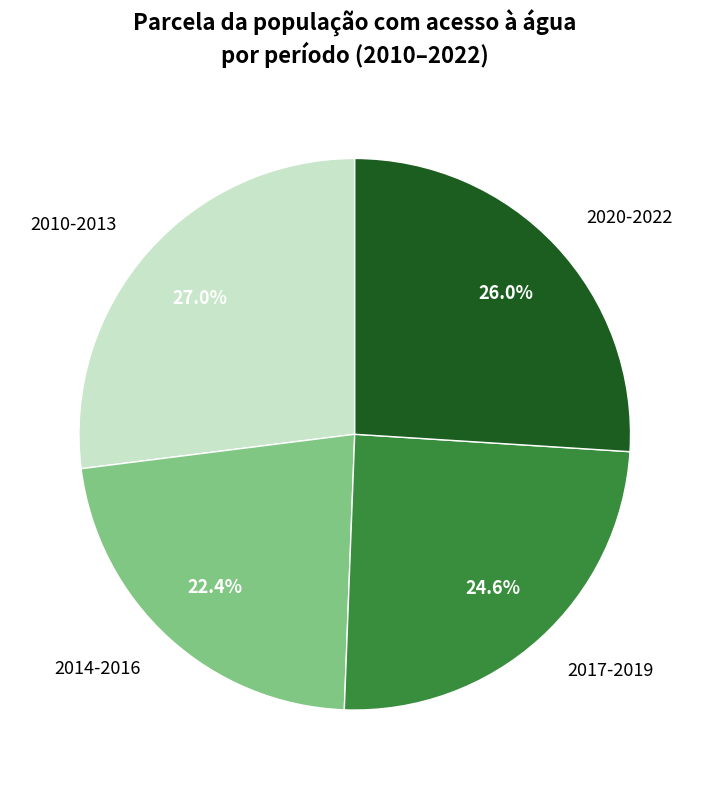

What is the total percentage of 2014-2016 and 2010-2013?

49.4%